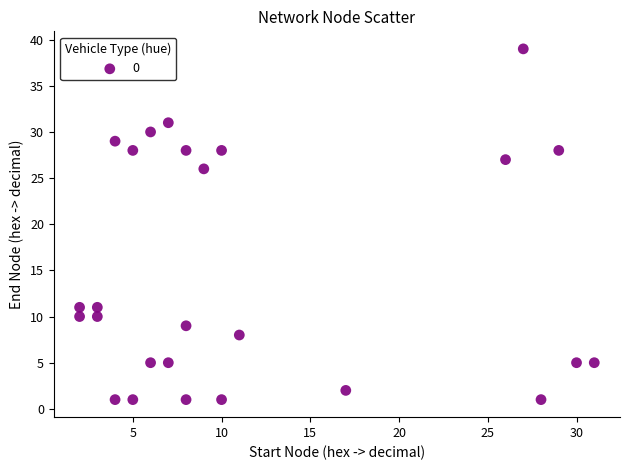

What is the range of Y values (max minus min)?

38